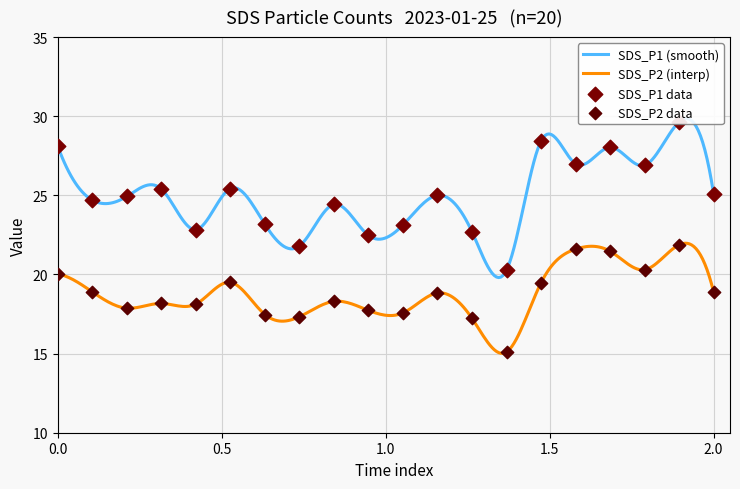

Which series has the largest total across all categories?

SDS_P1